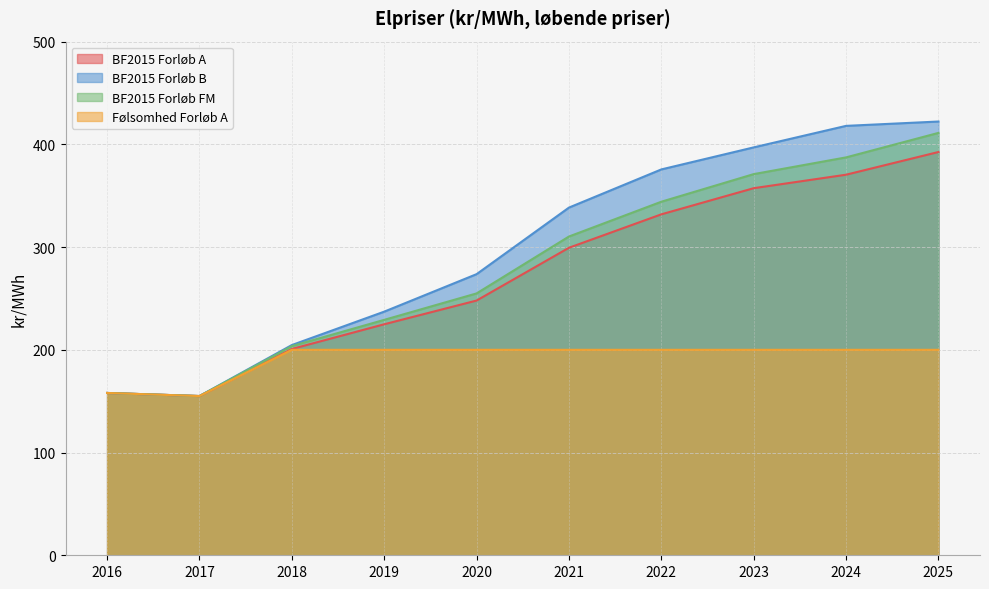

Which has a higher value, 2022 or 2025?

2025